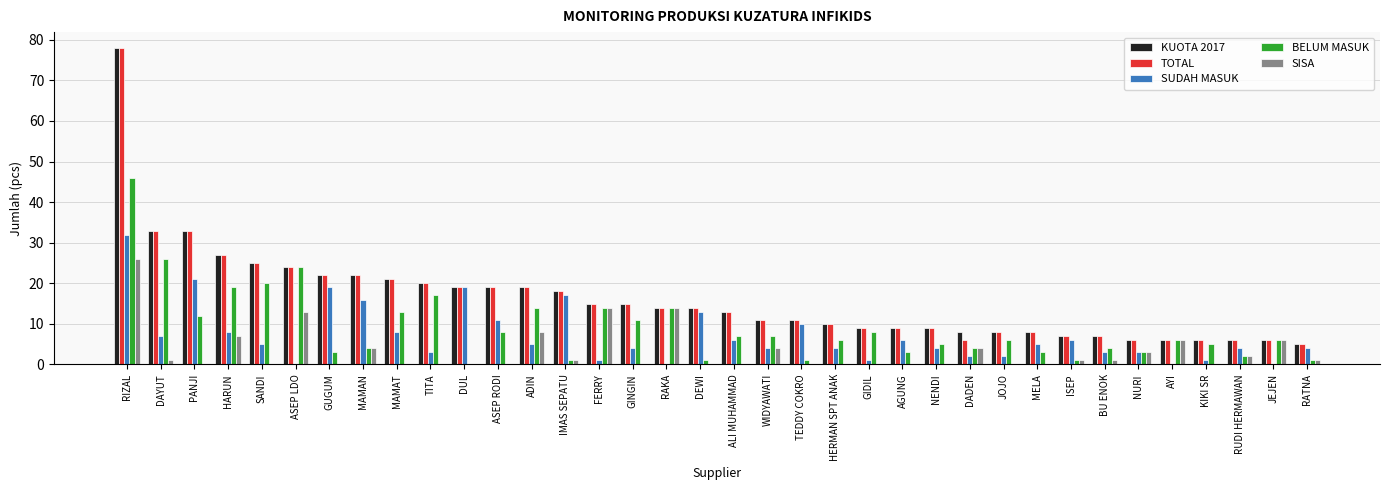

True or false: SUDAH MASUK has a value of 4 at RATNA.

True